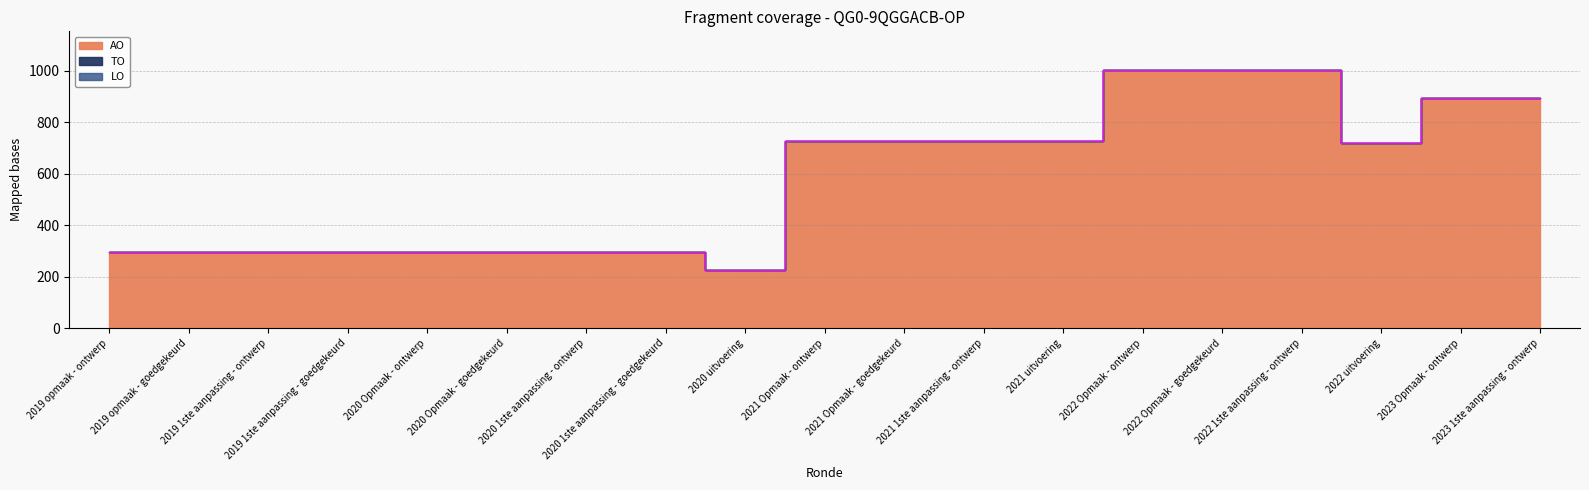

What are all the series names shown in the legend?

AO, TO, LO